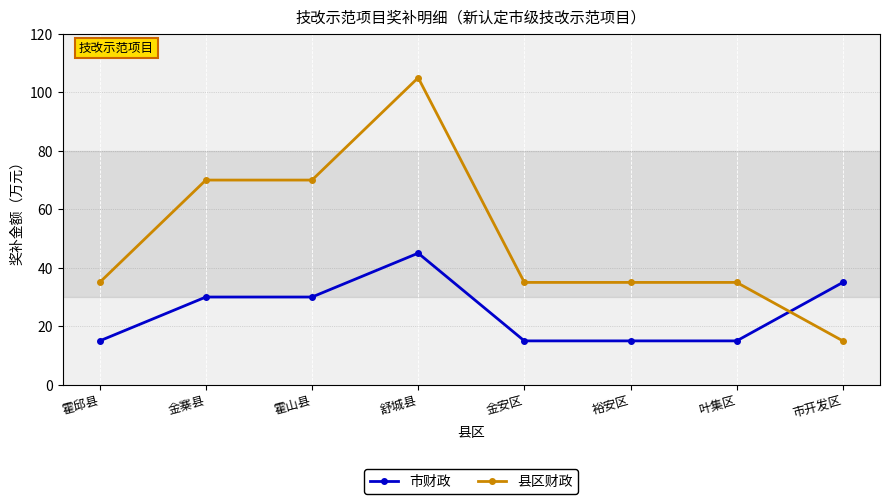

Rank the series by their maximum value, from highest to lowest.

县区财政, 市财政